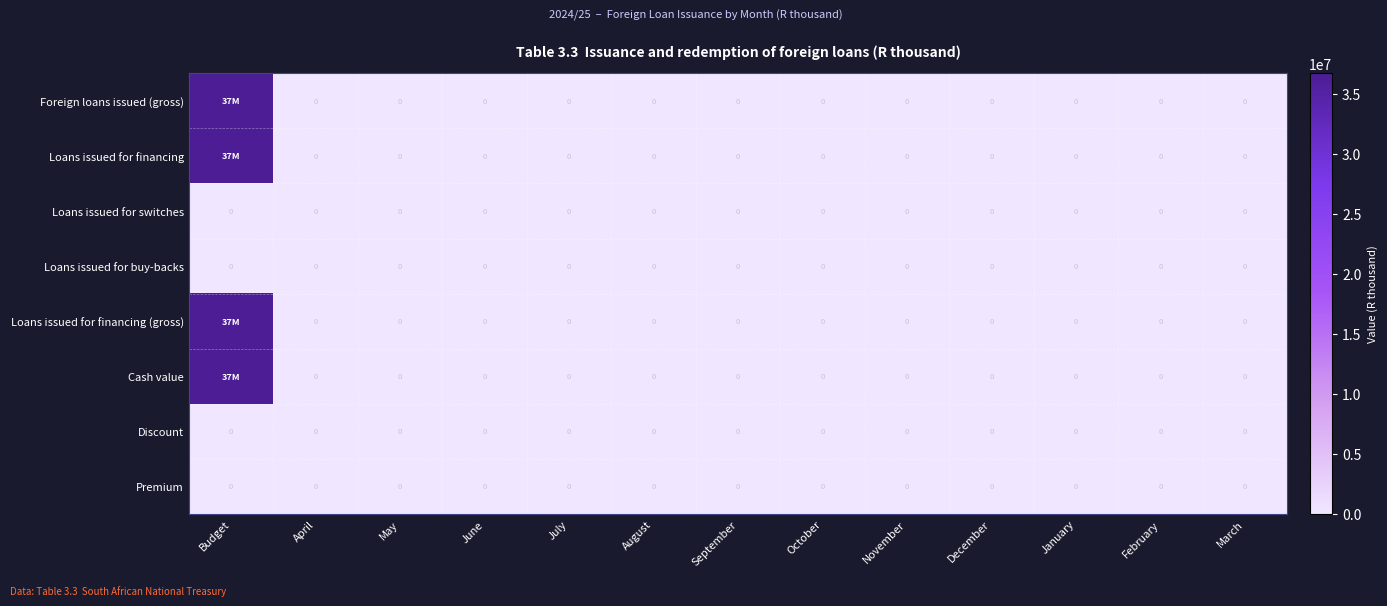

Rank the series by their maximum value, from highest to lowest.

Foreign loans issued (gross), Loans issued for financing, Loans issued for financing (gross), Cash value, Loans issued for switches, Loans issued for buy-backs, Discount, Premium